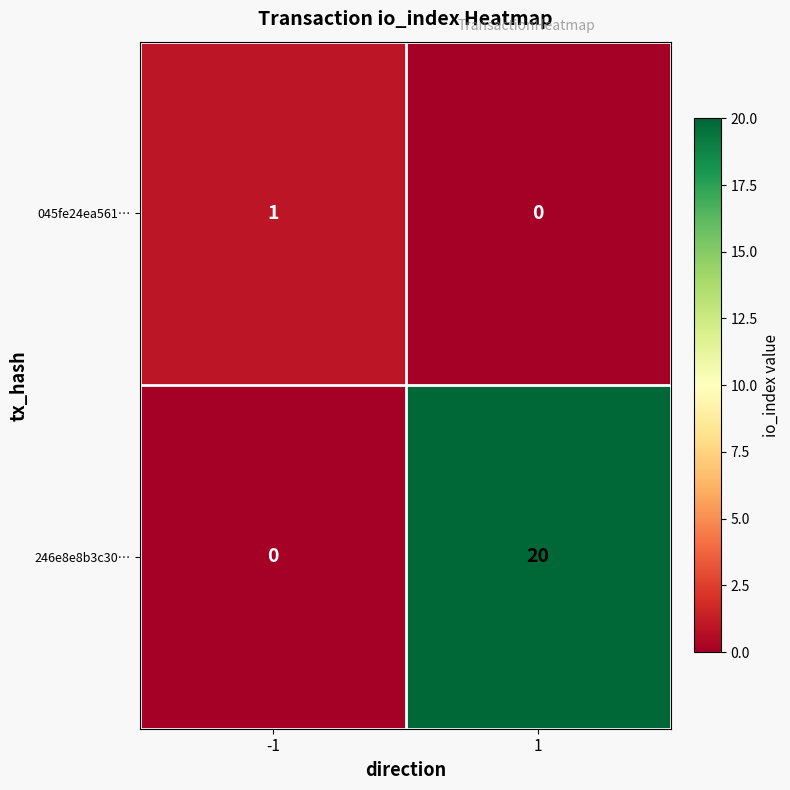

What is the greatest value displayed?

20